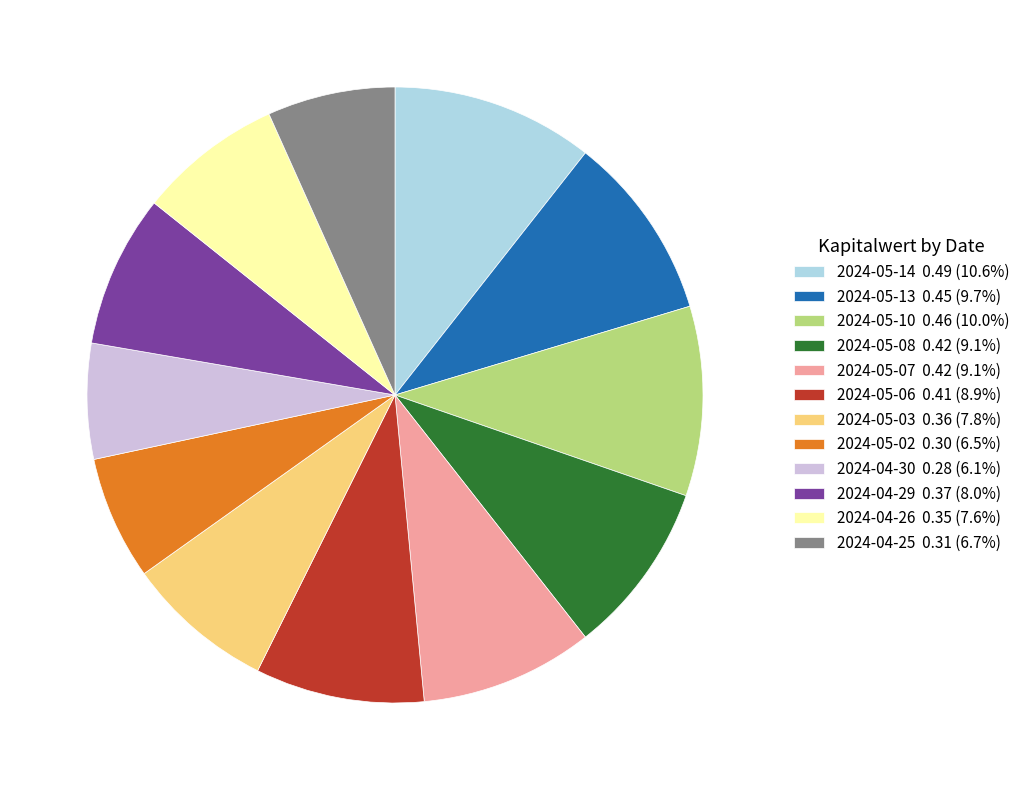

True or false: 2024-05-13 accounts for 10% of the total.

True